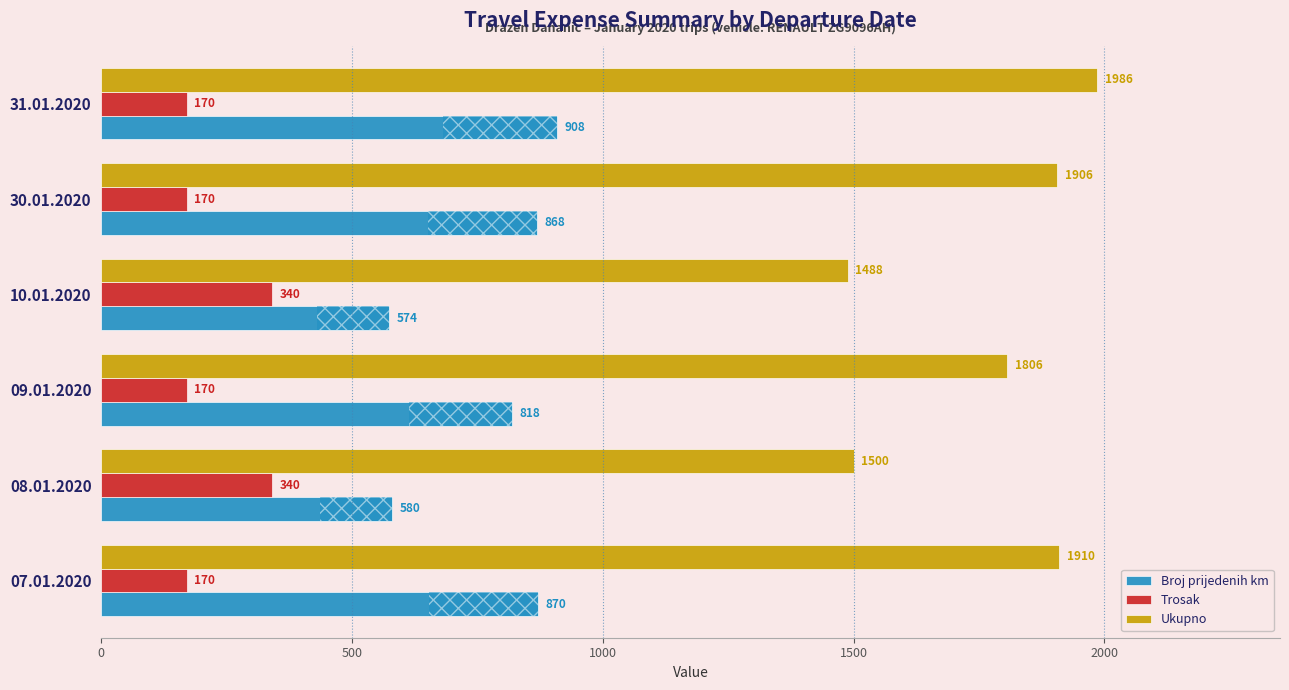

Is the value of Broj prijedenih km at 30.01.2020 greater than the value of Trosak at 30.01.2020?

Yes